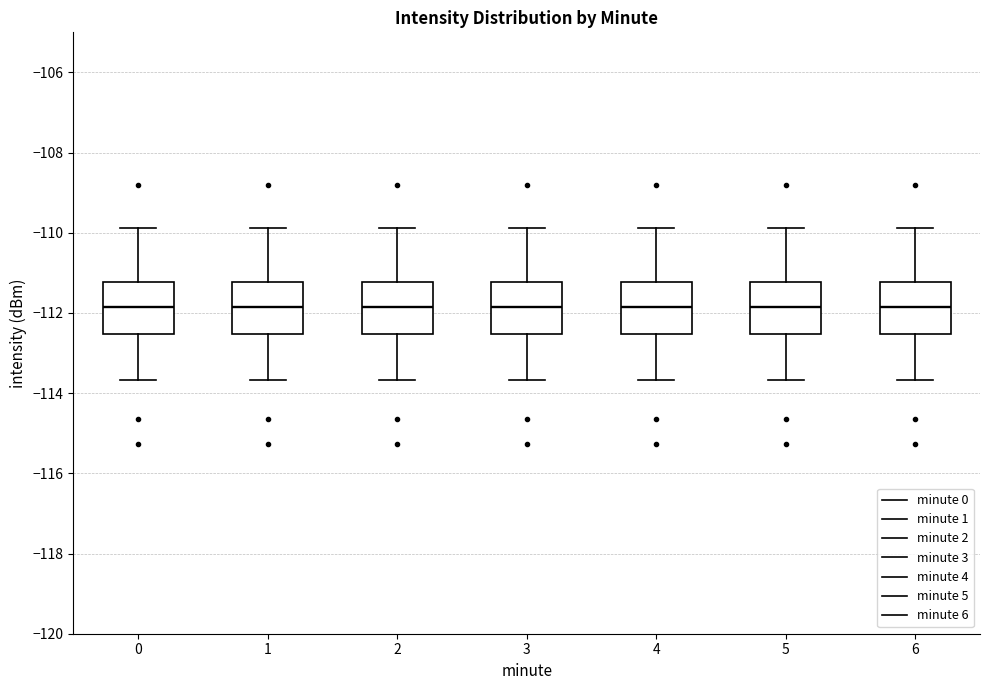

Reading left to right, read every box against the y-axis: the position of its median line, the range the box covers, and the ends of its whiskers. The values are not printed on the chart, so give them approximately, as read against the axis.

0: median -111.8, box -112.6 to -111.2, whiskers -113.6 to -109.8
1: median -111.8, box -112.6 to -111.2, whiskers -113.6 to -109.8
2: median -111.8, box -112.6 to -111.2, whiskers -113.6 to -109.8
3: median -111.8, box -112.6 to -111.2, whiskers -113.6 to -109.8
4: median -111.8, box -112.6 to -111.2, whiskers -113.6 to -109.8
5: median -111.8, box -112.6 to -111.2, whiskers -113.6 to -109.8
6: median -111.8, box -112.6 to -111.2, whiskers -113.6 to -109.8